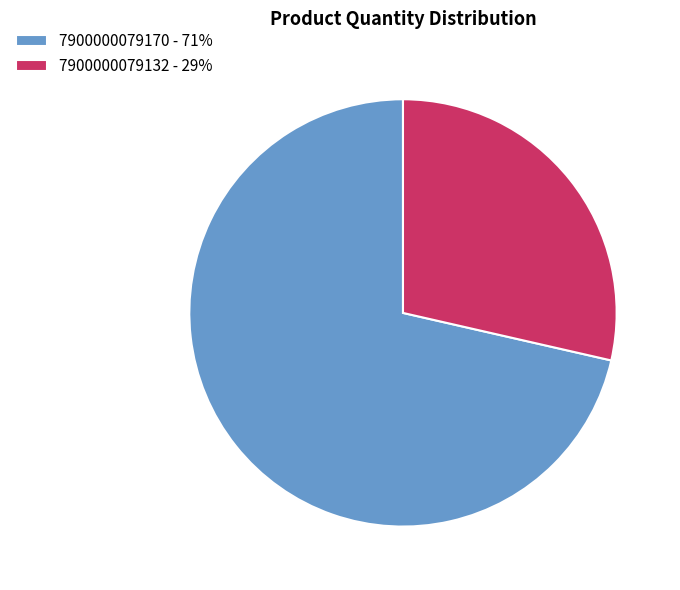

Combined, do 7900000079132 - 29% and 7900000079170 - 71% account for over 50%?

Yes